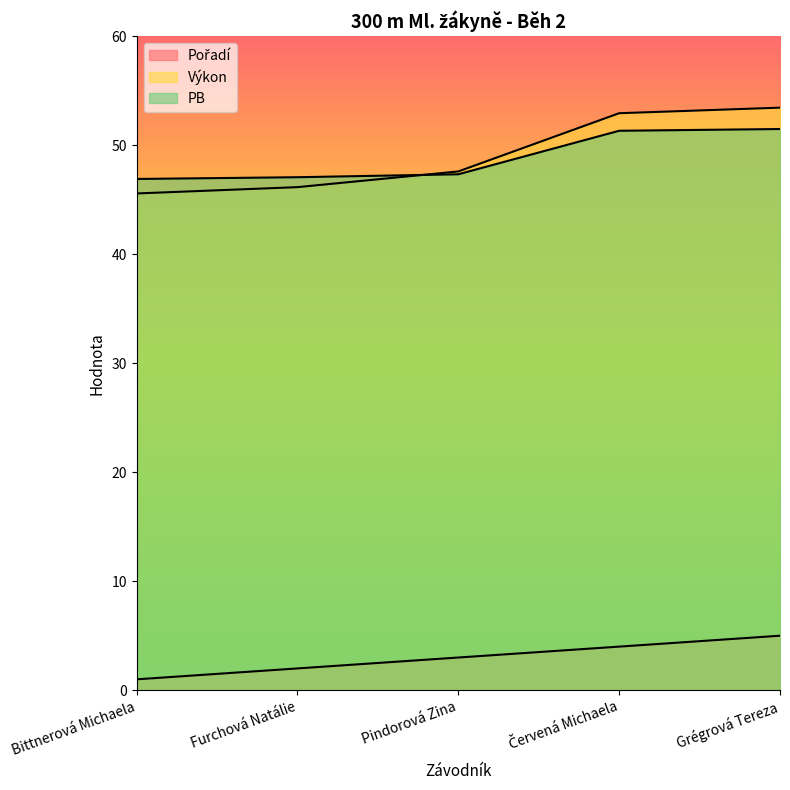

Which category has the highest value across all series?

Grégrová Tereza